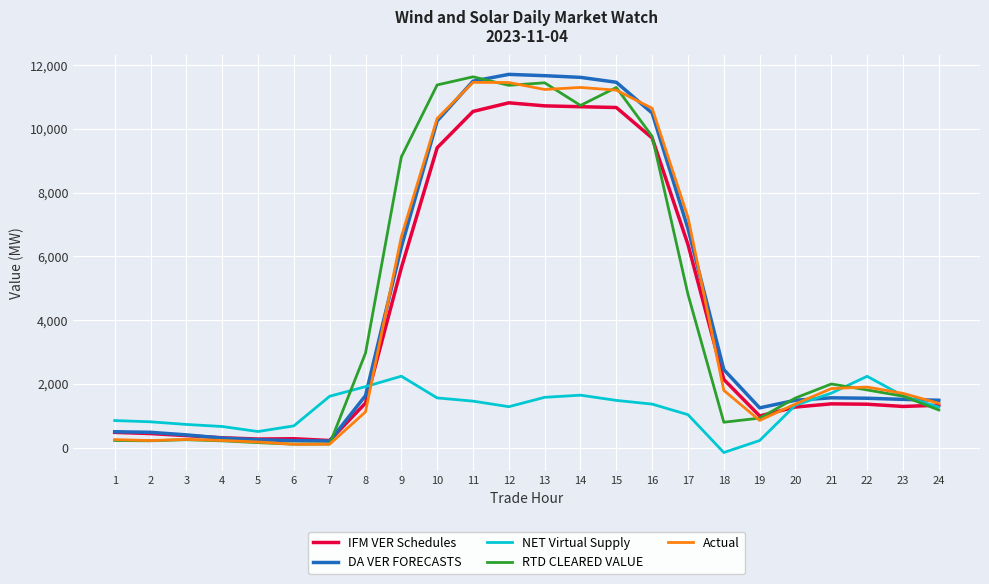

What is the minimum value for DA VER FORECASTS?

204.1